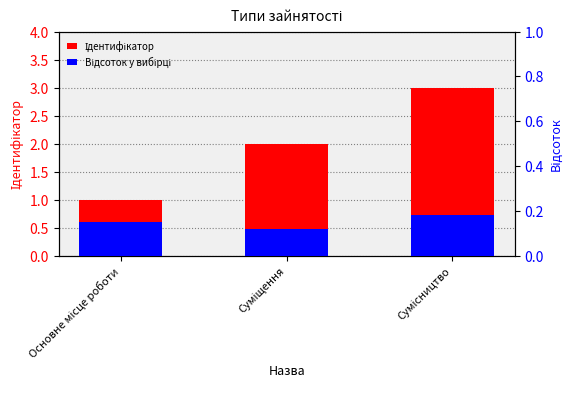

What is the total value across all series at Суміщення?

2.1